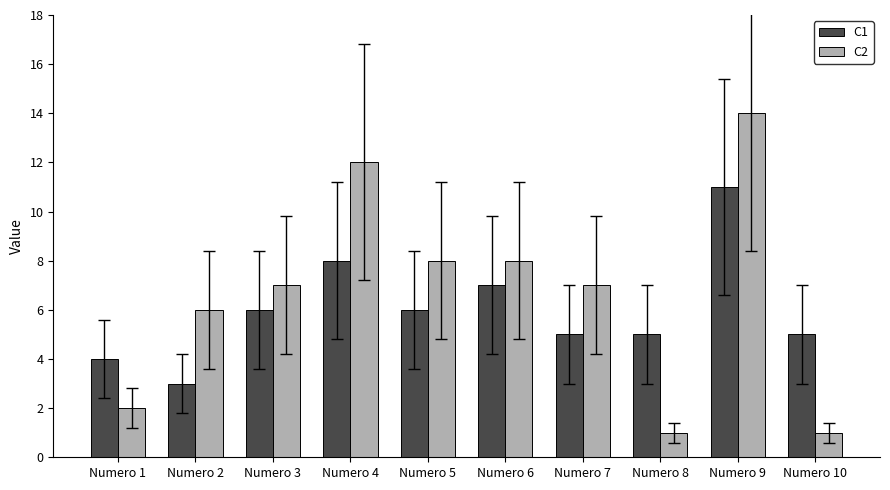

Which series has the widest spread of values?

C2